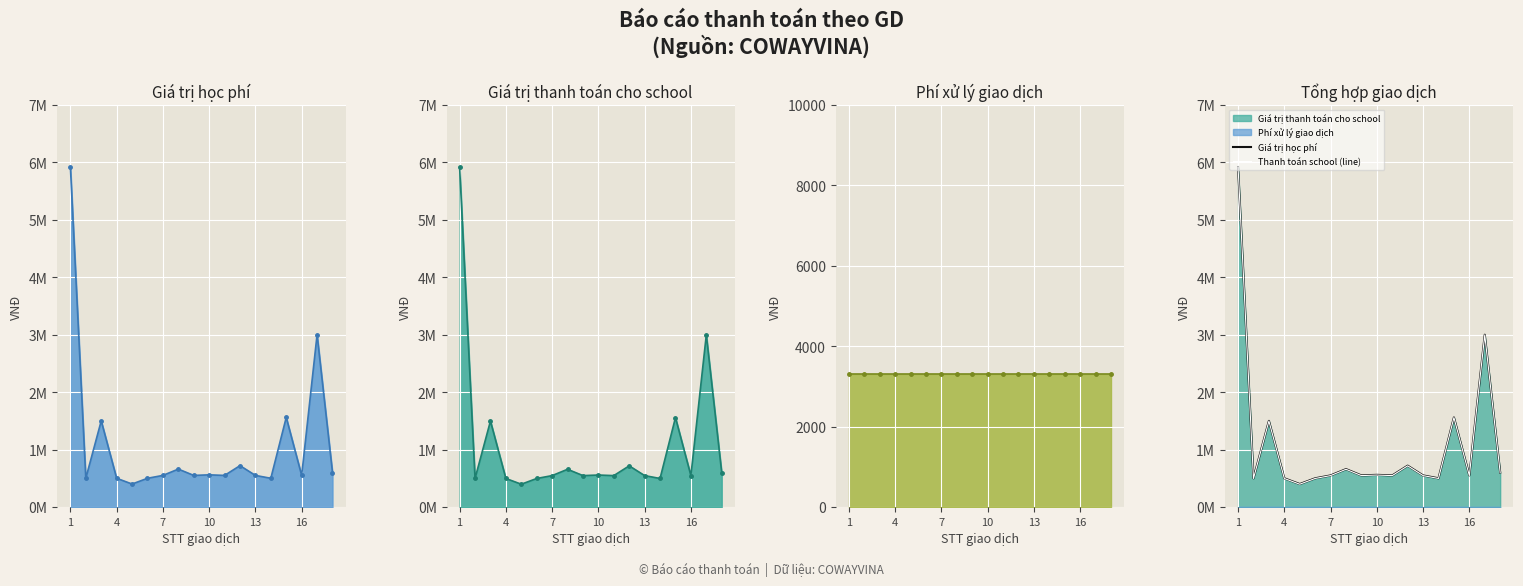

Reading left to right, list all the values displayed in this chart.

Giá trị học phí: 5920000	500000	1500000	500000	400000	500000	550000	660000	550000	560000	550000	720000	550000	500000	1560000	550000	3000000	600000
Giá trị thanh toán cho school: 5916700	496700	1496700	496700	396700	496700	546700	656700	546700	556700	546700	716700	546700	496700	1556700	546700	2996700	596700
Phí xử lý giao dịch: 3300	3300	3300	3300	3300	3300	3300	3300	3300	3300	3300	3300	3300	3300	3300	3300	3300	3300
Thanh toán school (line): 5916700	496700	1496700	496700	396700	496700	546700	656700	546700	556700	546700	716700	546700	496700	1556700	546700	2996700	596700